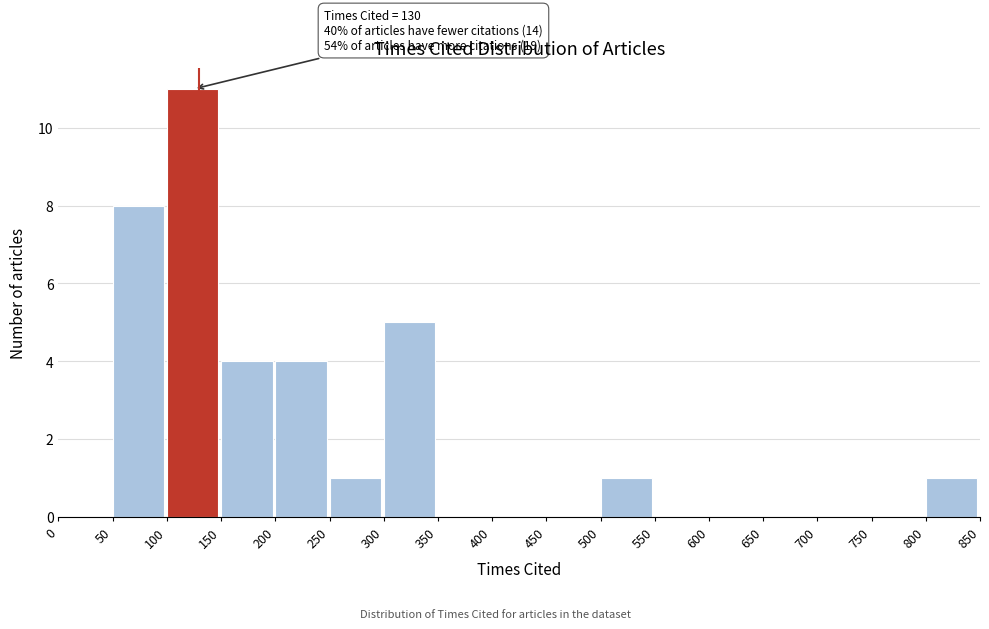

Over which range of the x-axis is the bar tallest?

100 to 150